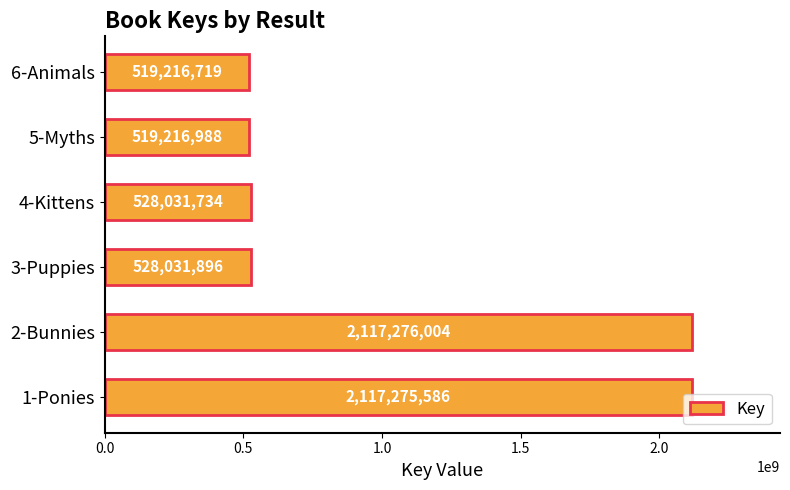

What is the sum of the values at 5-Myths and 2-Bunnies?

2636492992